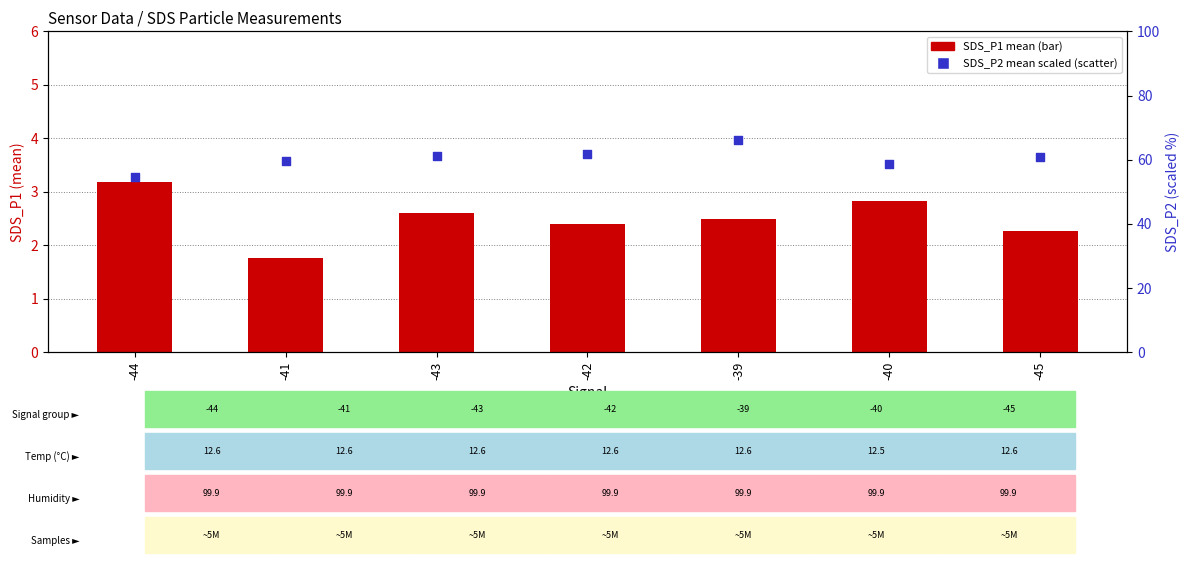

Which series reaches the minimum Y coordinate?

SDS_P1 mean